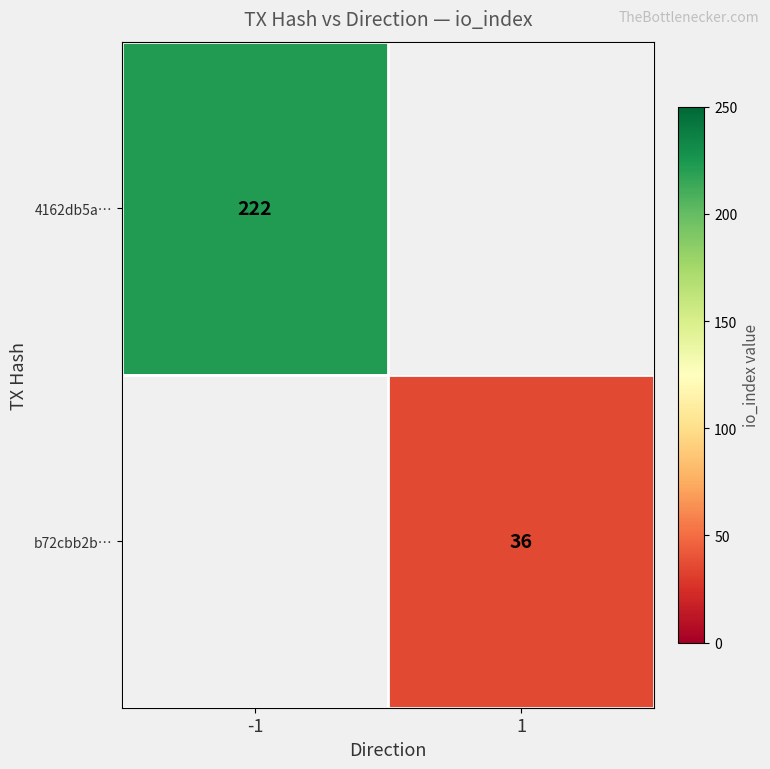

What is the greatest value displayed?

222.0